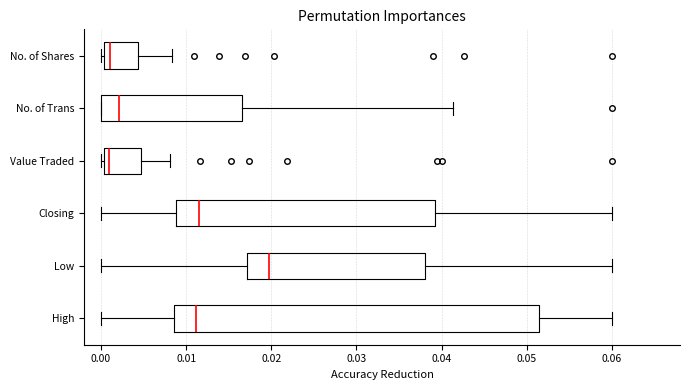

Reading bottom to top, transcribe this box plot: for each box, give where its median line is, the range the box spans, and where its two whiskers end, as read against the x-axis. The values are not printed on the chart, so give them approximately, as read against the axis.

High: median 0.011, box 0.009 to 0.051, whiskers 0.000 to 0.060
Low: median 0.020, box 0.017 to 0.038, whiskers 0.000 to 0.060
Closing: median 0.011, box 0.009 to 0.039, whiskers 0.000 to 0.060
Value Traded: median 0.001, box 0.000 to 0.005, whiskers 0.000 (just left of the box's left edge) to 0.008
No. of Trans: median 0.002, box 0.000 to 0.017, whiskers 0.000 to 0.041
No. of Shares: median 0.001, box 0.000 to 0.004, whiskers 0.000 (just left of the box's left edge) to 0.008